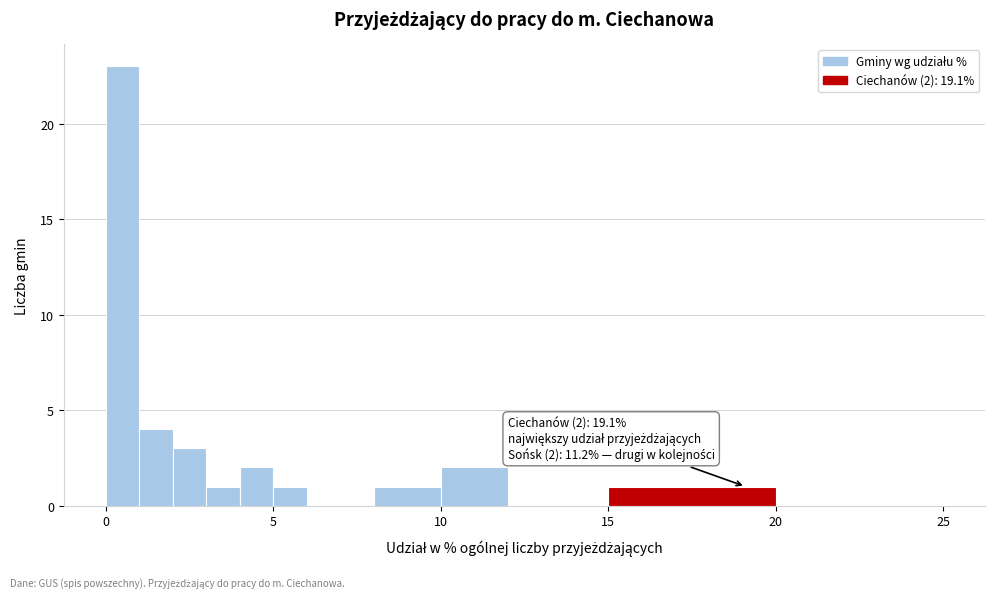

Read against the x-axis, roughly where is the centre of the tallest bar?

0.5